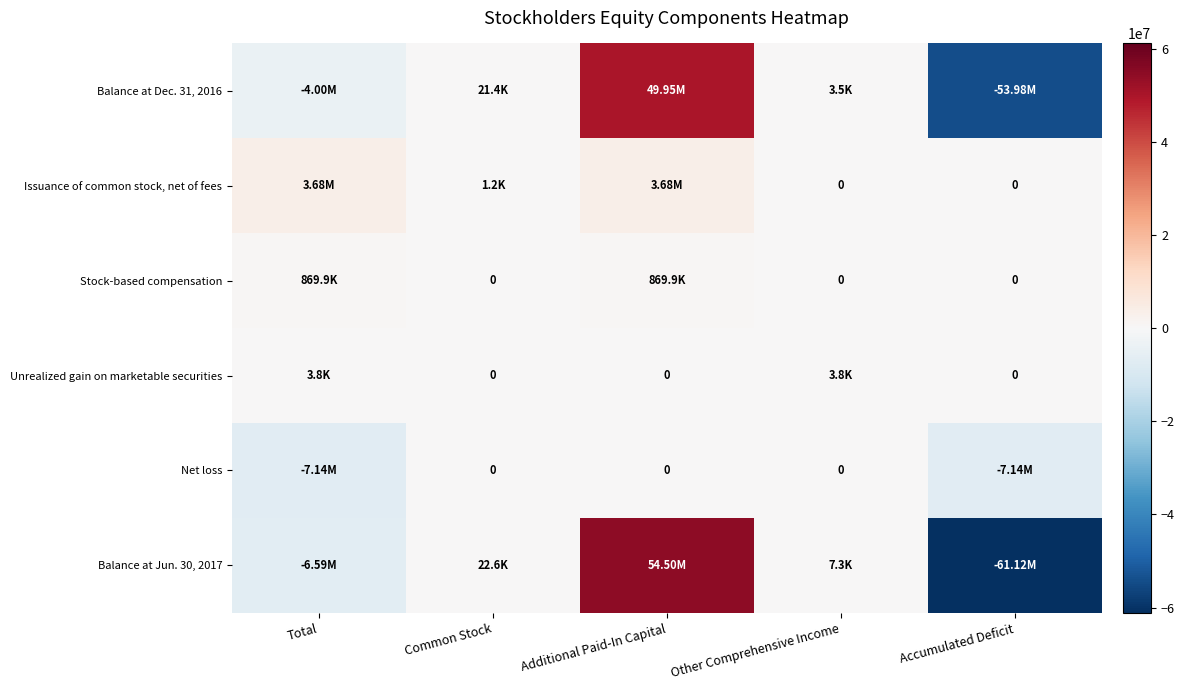

What is the sum of all Stock-based compensation values?

1739760